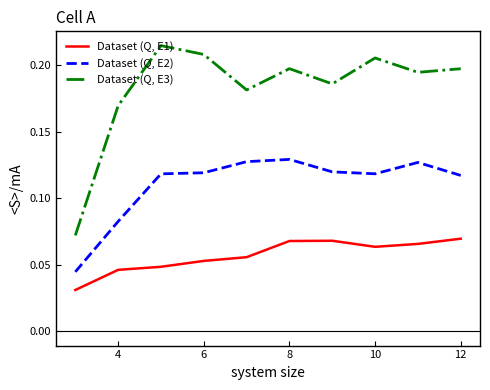

Which series has the largest range (max minus min)?

Dataset (Q, E3)